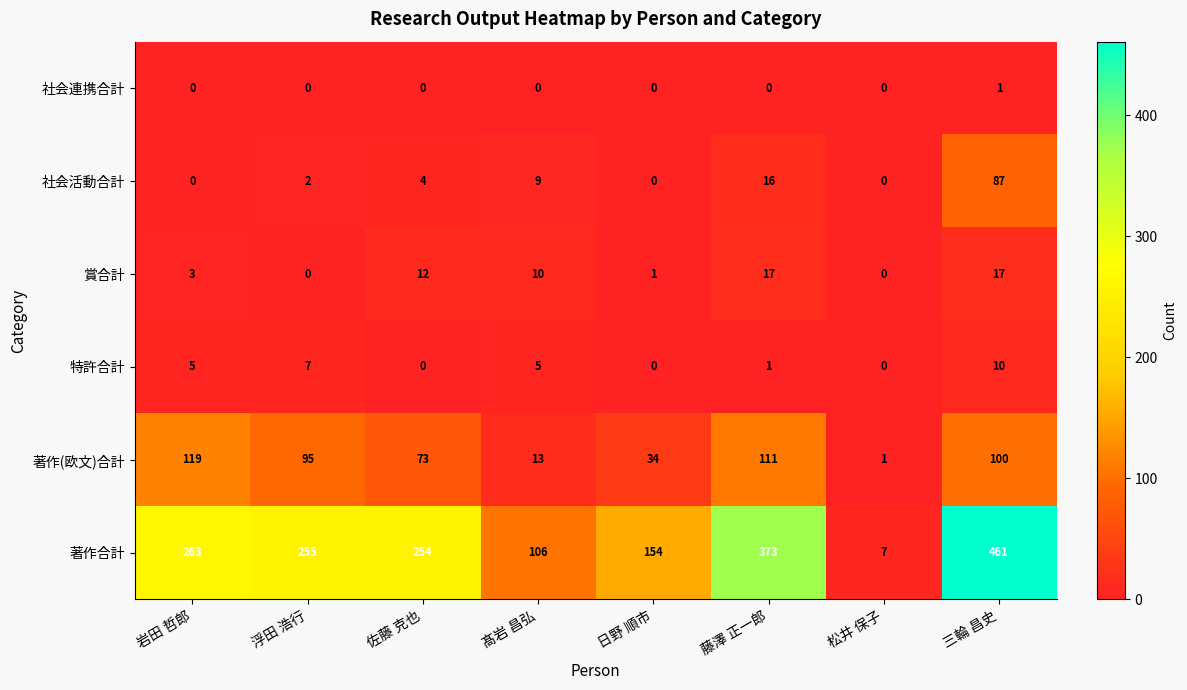

Is it true that 特許合計 equals 0 at 藤澤 正一郎?

False